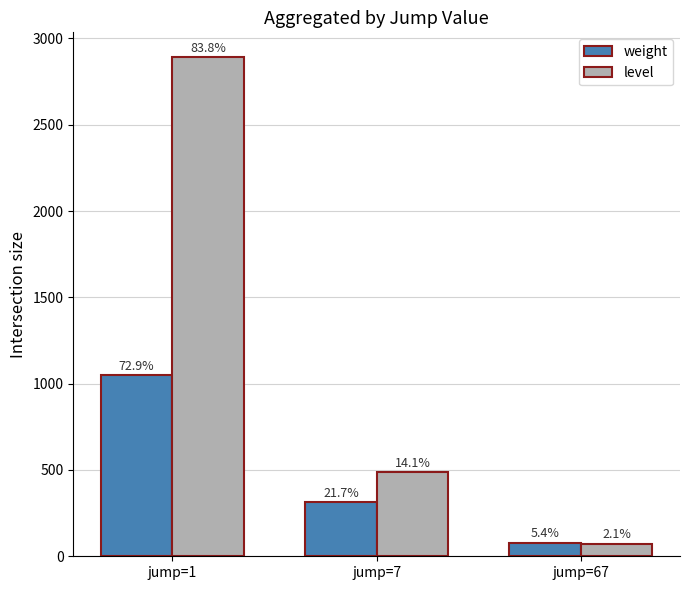

Does the chart contain stacked bars?

No